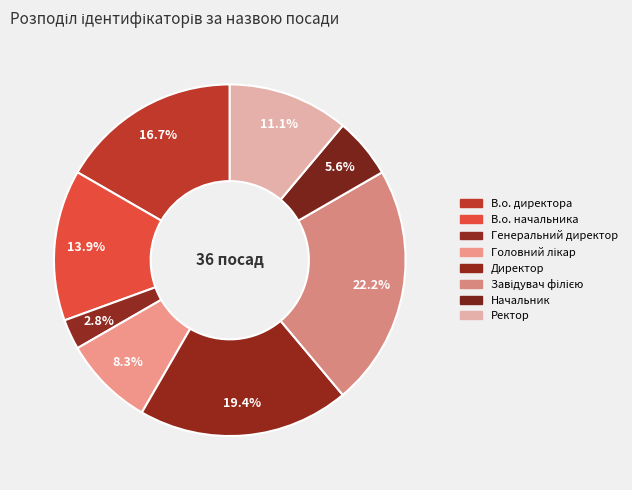

True or false: Генеральний директор accounts for 13% of the total.

False